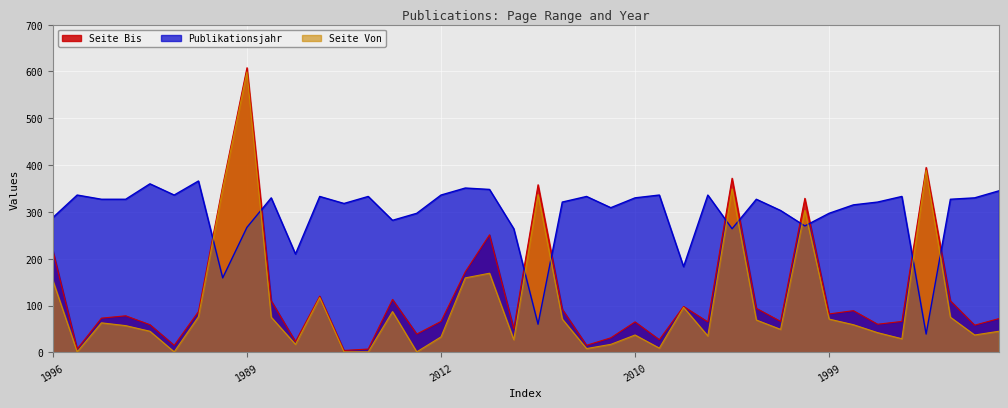

What is the sum of the Seite Von values at 2005 and 2011?

176